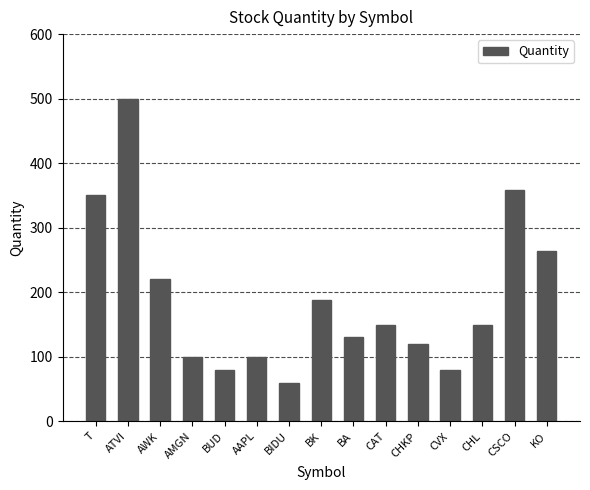

Is it true that the value at T is 350?

True